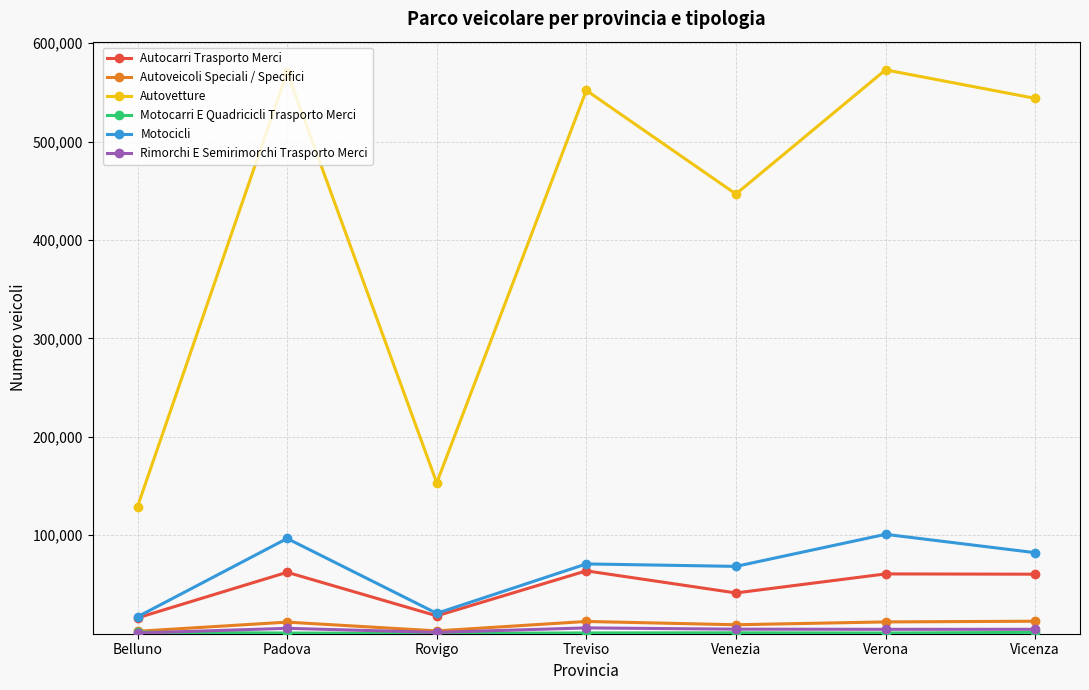

How many lines are shown in the chart?

6